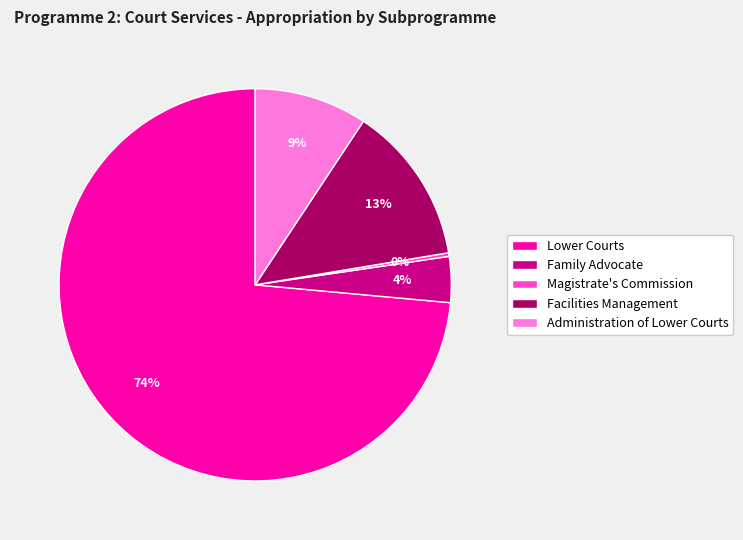

Which category accounts for the majority?

Lower Courts